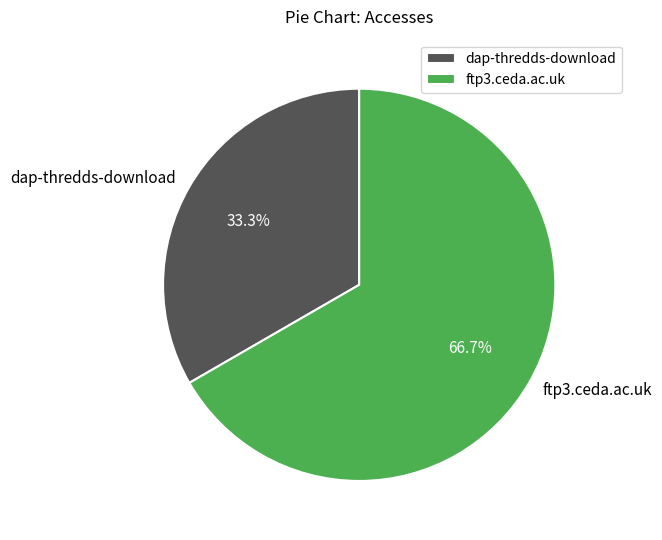

To the nearest percent, what is the average slice percentage?

50%